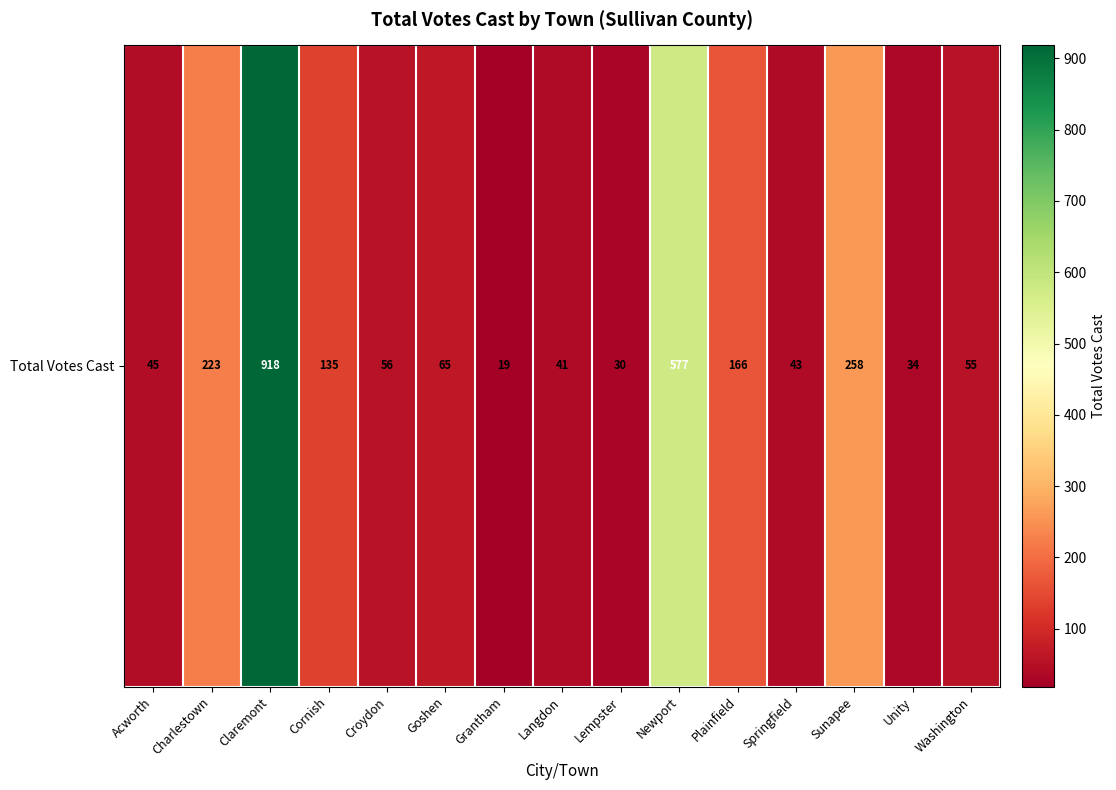

Reading left to right, extract all data points from this chart.

Acworth=45	Charlestown=223	Claremont=918	Cornish=135	Croydon=56	Goshen=65	Grantham=19	Langdon=41	Lempster=30	Newport=577	Plainfield=166	Springfield=43	Sunapee=258	Unity=34	Washington=55